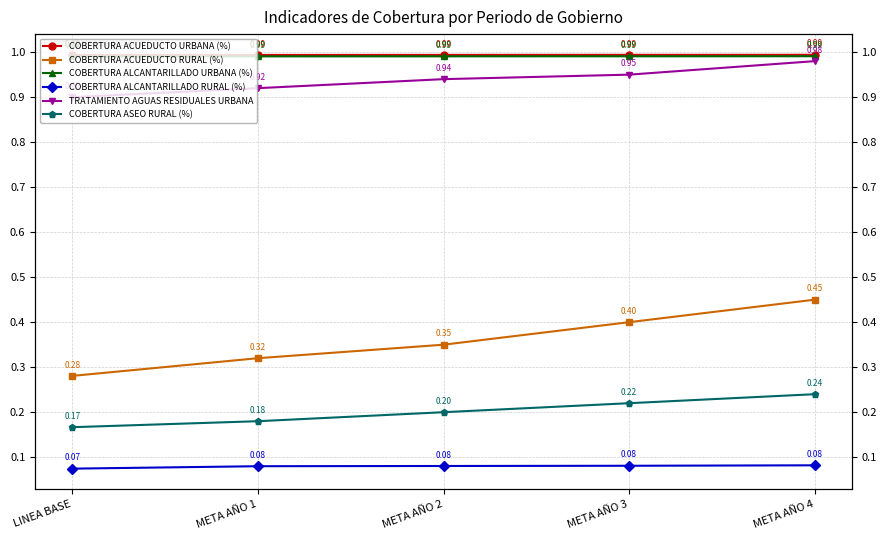

Reading right to left, list all the values displayed in this chart.

COBERTURA ACUEDUCTO URBANA (%): META AÑO 4=1.0	META AÑO 3=1.0	META AÑO 2=1.0	META AÑO 1=1.0	LINEA BASE=1.0
COBERTURA ACUEDUCTO RURAL (%): META AÑO 4=0.5	META AÑO 3=0.4	META AÑO 2=0.3	META AÑO 1=0.3	LINEA BASE=0.3
COBERTURA ALCANTARILLADO URBANA (%): META AÑO 4=1.0	META AÑO 3=1.0	META AÑO 2=1.0	META AÑO 1=1.0	LINEA BASE=1.0
COBERTURA ALCANTARILLADO RURAL (%): META AÑO 4=0.1	META AÑO 3=0.1	META AÑO 2=0.1	META AÑO 1=0.1	LINEA BASE=0.1
TRATAMIENTO AGUAS RESIDUALES URBANA: META AÑO 4=1.0	META AÑO 3=0.9	META AÑO 2=0.9	META AÑO 1=0.9	LINEA BASE=0.9
COBERTURA ASEO RURAL (%): META AÑO 4=0.2	META AÑO 3=0.2	META AÑO 2=0.2	META AÑO 1=0.2	LINEA BASE=0.2